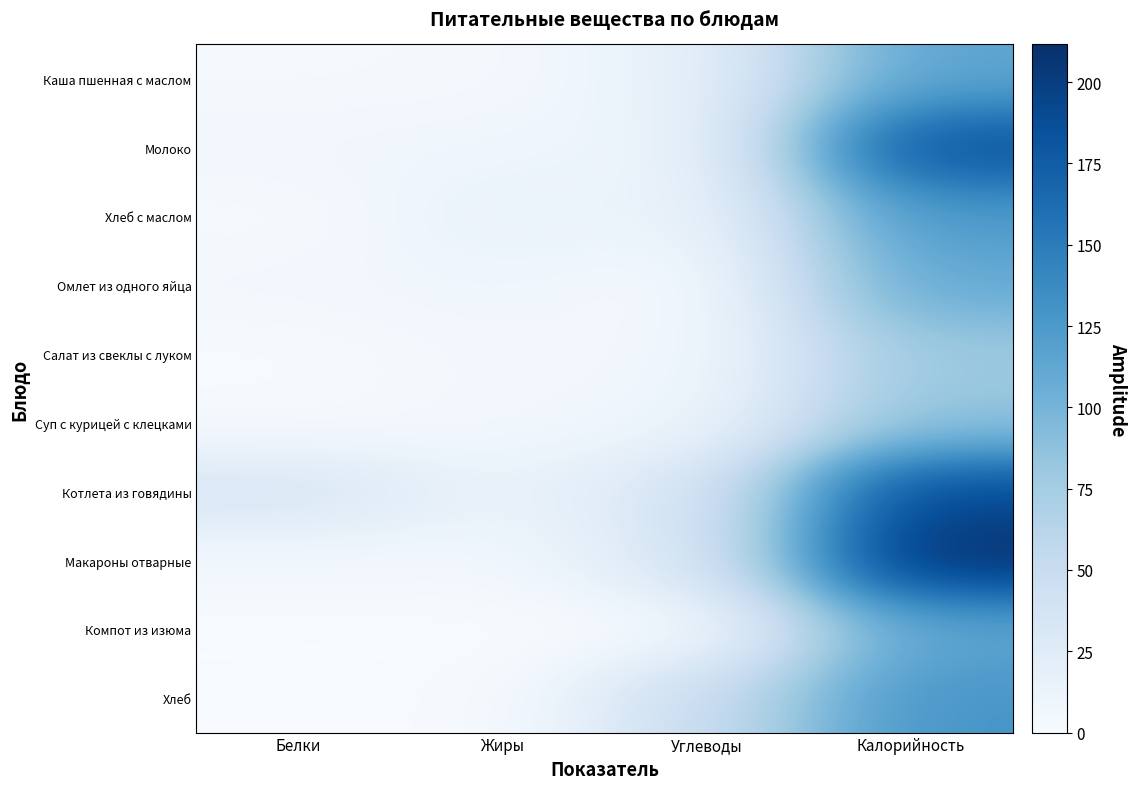

Which series has the widest spread of values?

Макароны отварные